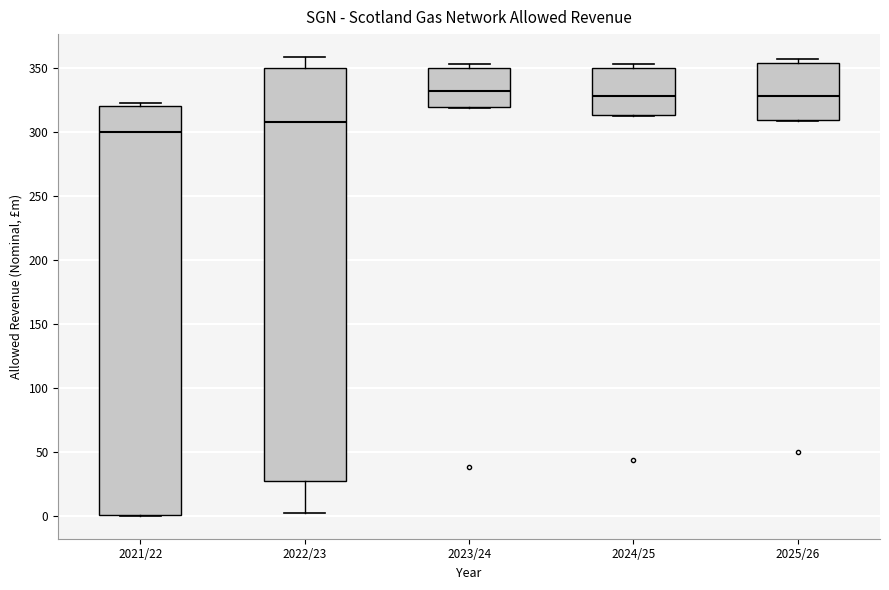

Reading left to right, read every box against the y-axis: the position of its median line, the range the box covers, and the ends of its whiskers. The values are not printed on the chart, so give them approximately, as read against the axis.

2021/22: median 300, box 0 to 320, whiskers 0 to 325
2022/23: median 310, box 25 to 350, whiskers 0 to 360
2023/24: median 330, box 320 to 350, whiskers 320 to 355
2024/25: median 330, box 315 to 350, whiskers 310 to 355
2025/26: median 330, box 310 to 355, whiskers 310 to 355 (just above the box's upper edge)